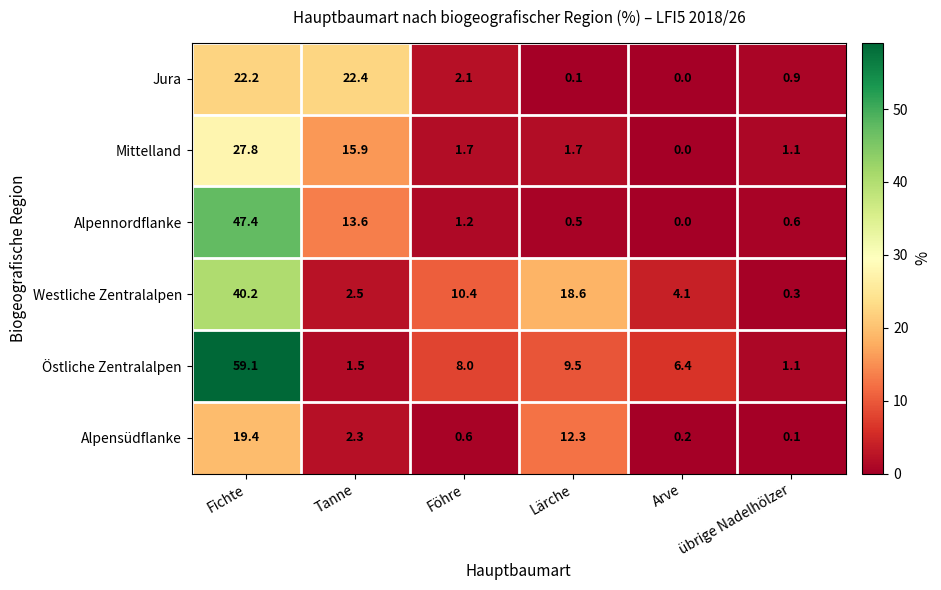

What is the sum of the Östliche Zentralalpen values at Föhre and Arve?

14.4